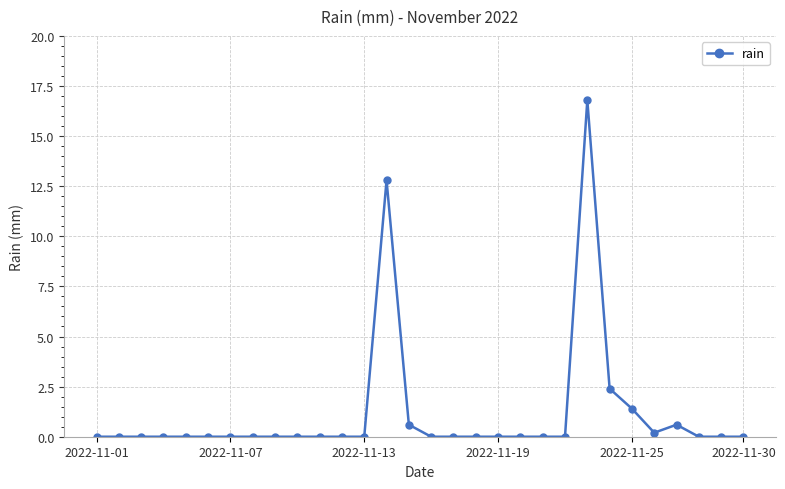

Count the number of categories in the chart.

30